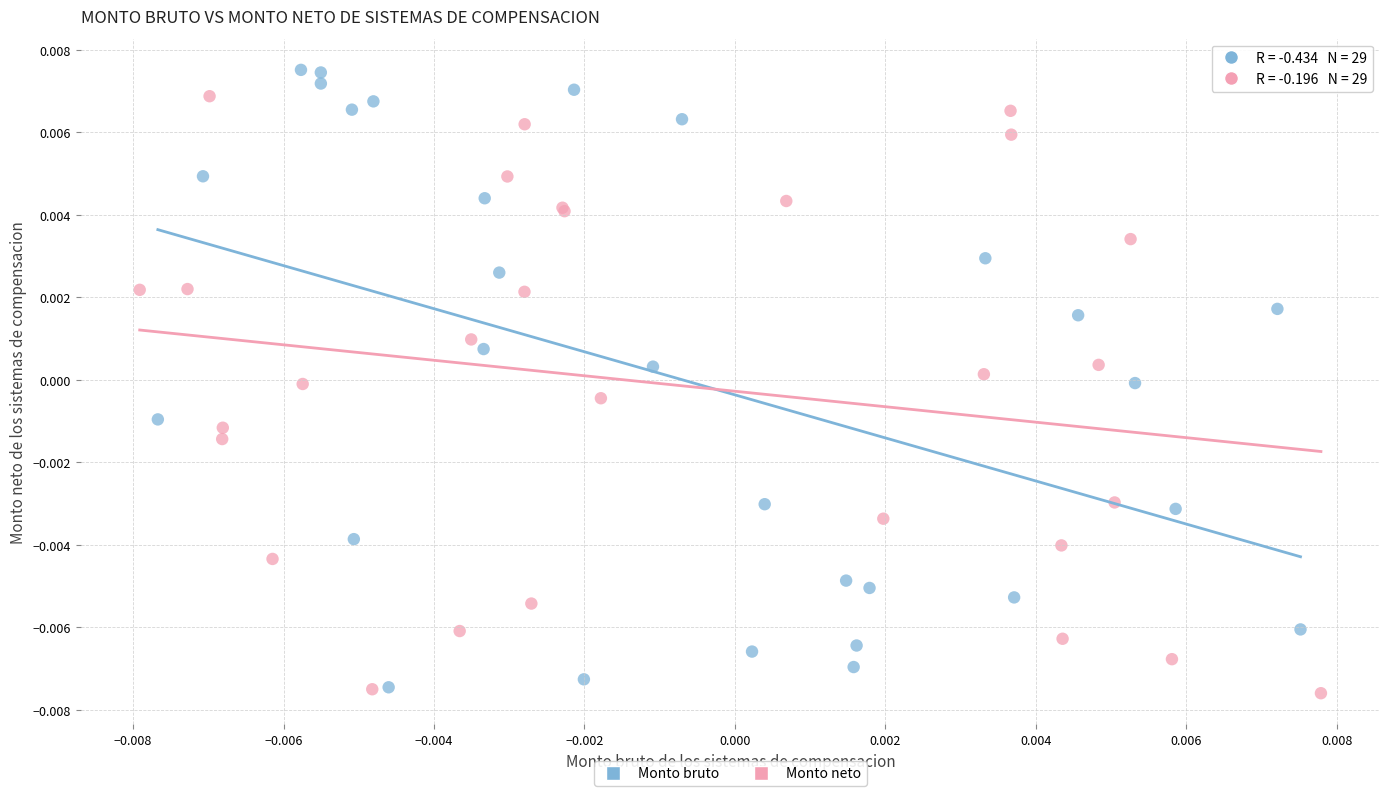

Which series has the largest Y range (max minus min)?

Monto bruto